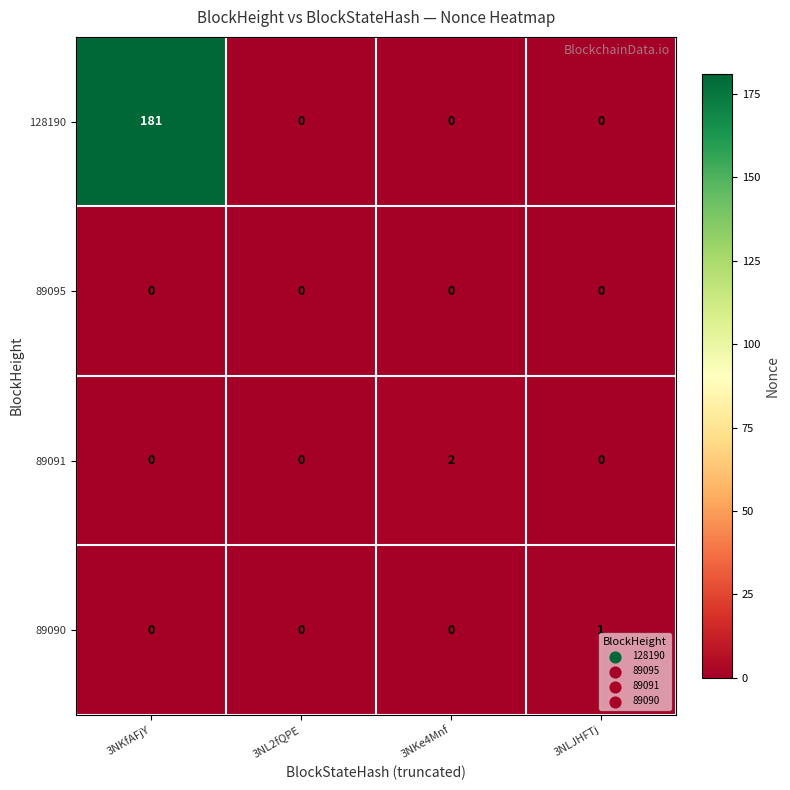

How many data points does each series have?

4